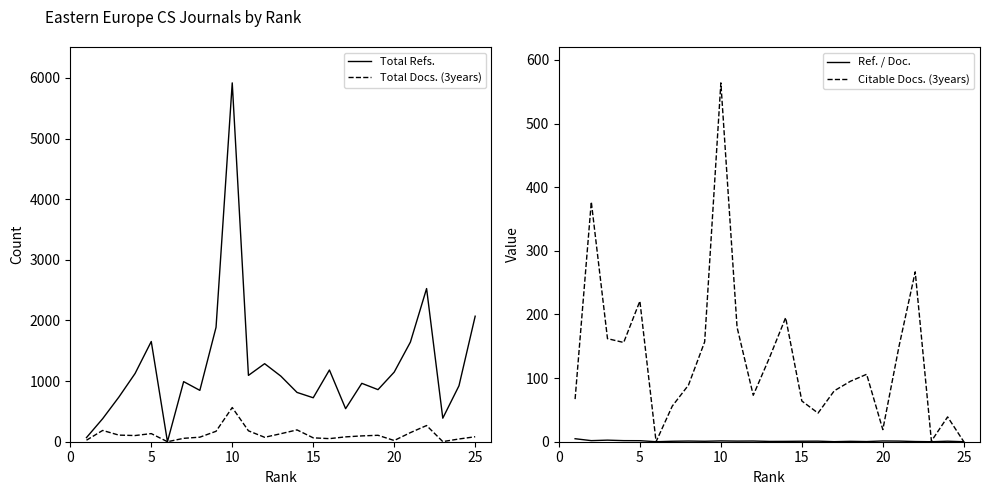

What is the value of the Total Docs. (3years) point at the 10th from the left?

564.0